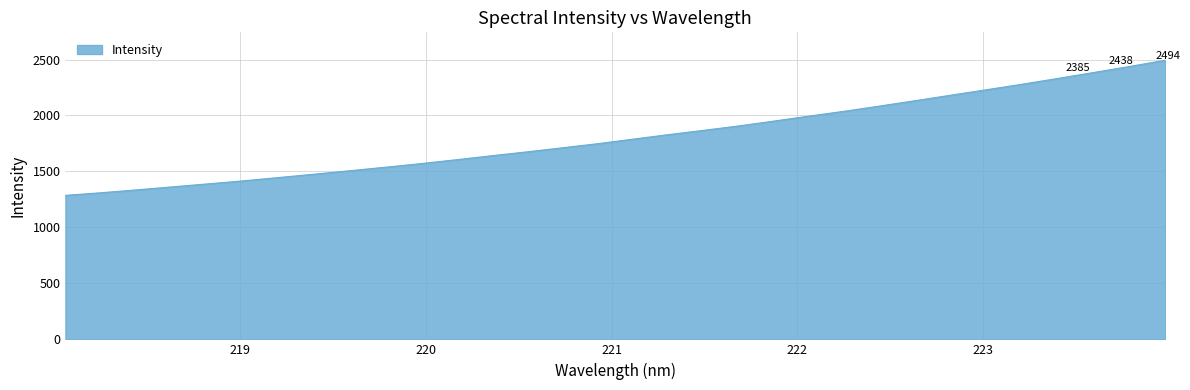

What is the minimum value shown in the chart?

1286.5